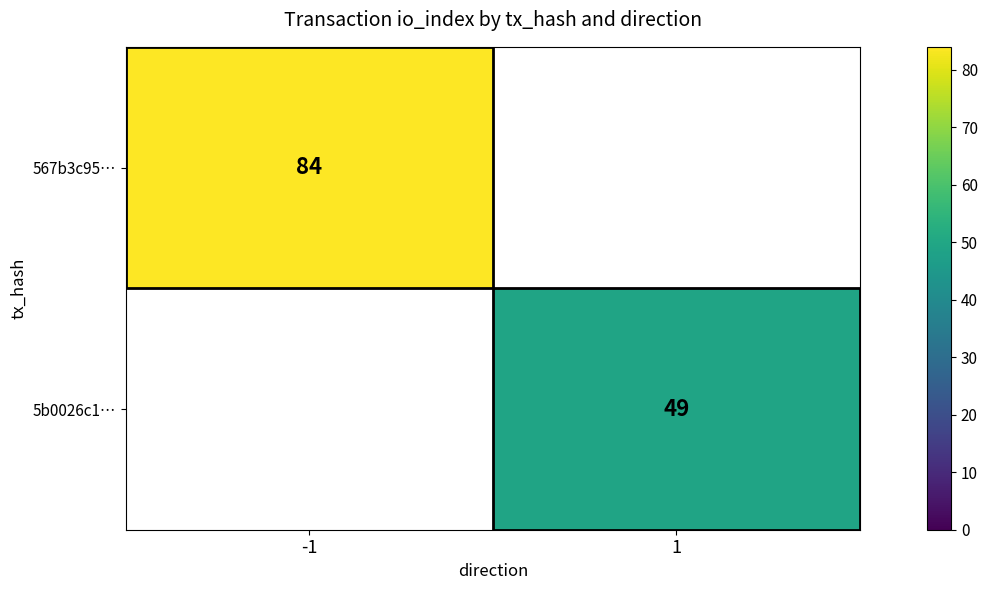

The value of 567b3c95… at -1 is 20. True or false?

False